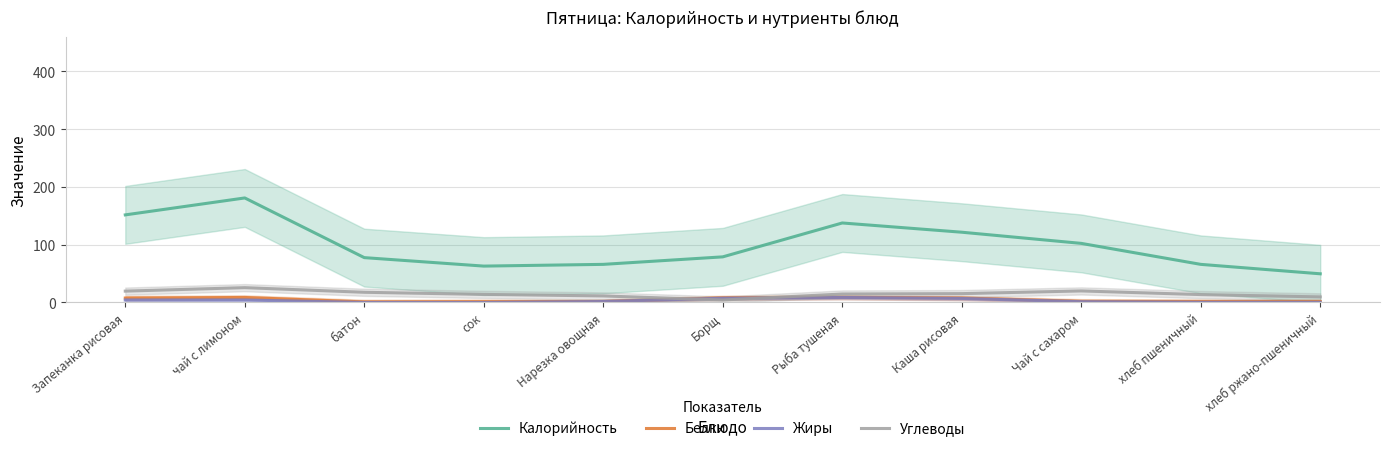

Reading left to right, transcribe all the data shown in this chart.

Калорийность: 151.7	181.0	77.7	63.0	66.0	79.0	137.7	121.7	102.3	66.0	49.7
Белки: 7.7	8.7	1.0	1.3	1.7	8.0	9.0	7.7	2.0	1.7	1.7
Жиры: 4.3	4.3	0.0	0.0	1.7	7.3	8.7	7.0	1.3	0.3	0.3
Углеводы: 19.7	25.7	17.7	14.0	11.3	4.3	14.7	15.3	20.0	13.7	9.7